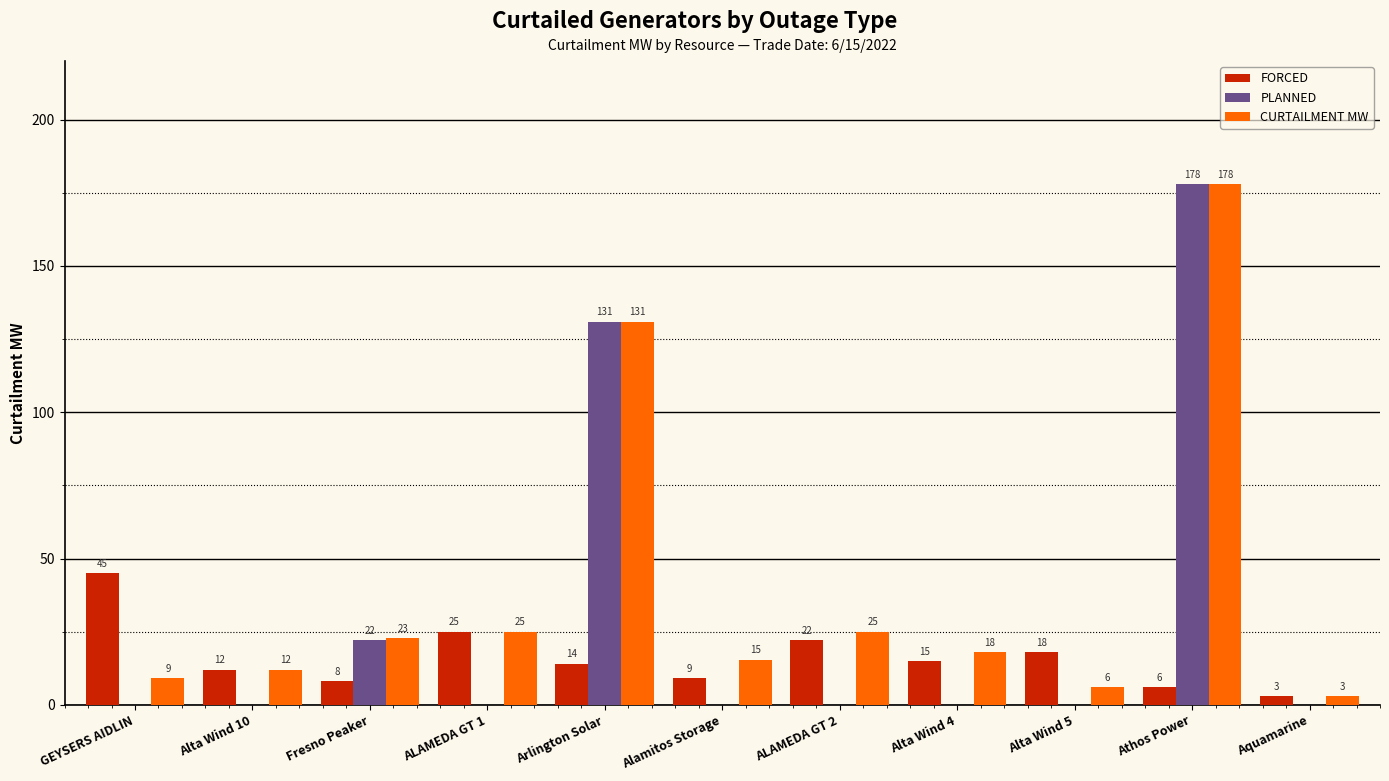

The value of FORCED at Alta Wind 4 is 15.0. True or false?

True